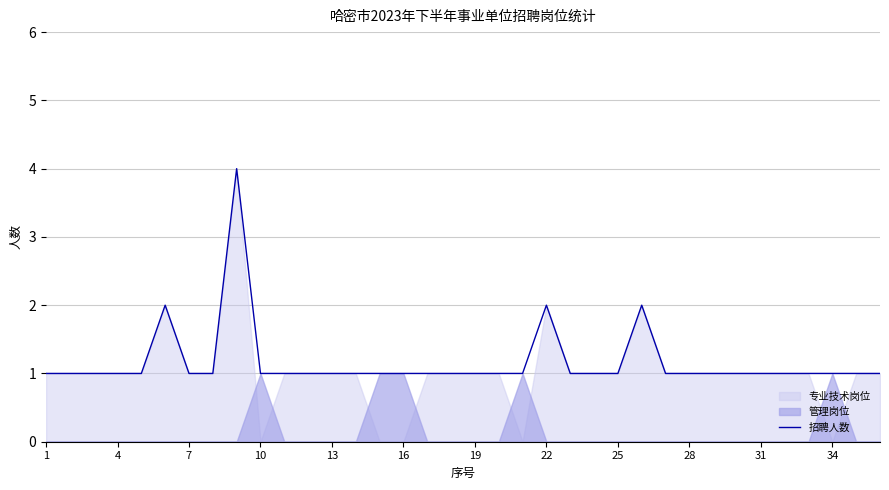

What is the highest value of the 招聘人数 series?

4